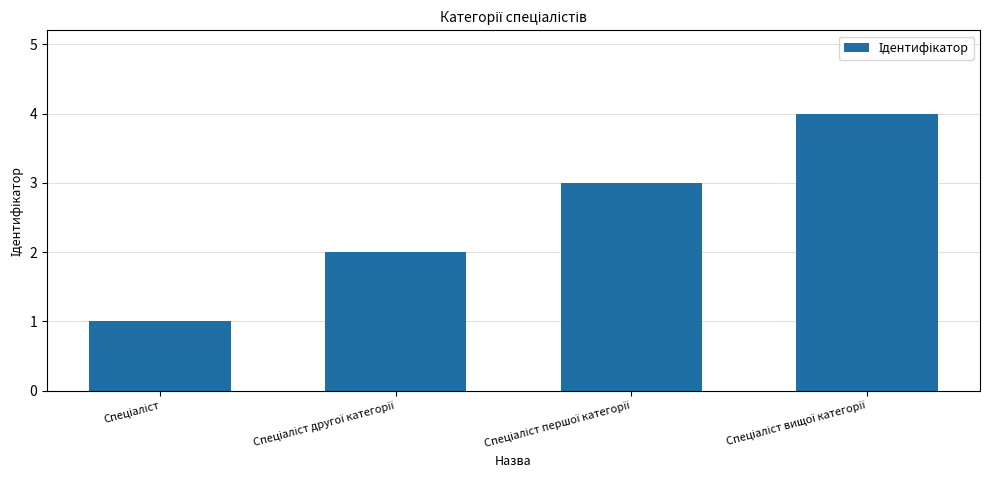

What is the difference between the maximum and minimum values?

3